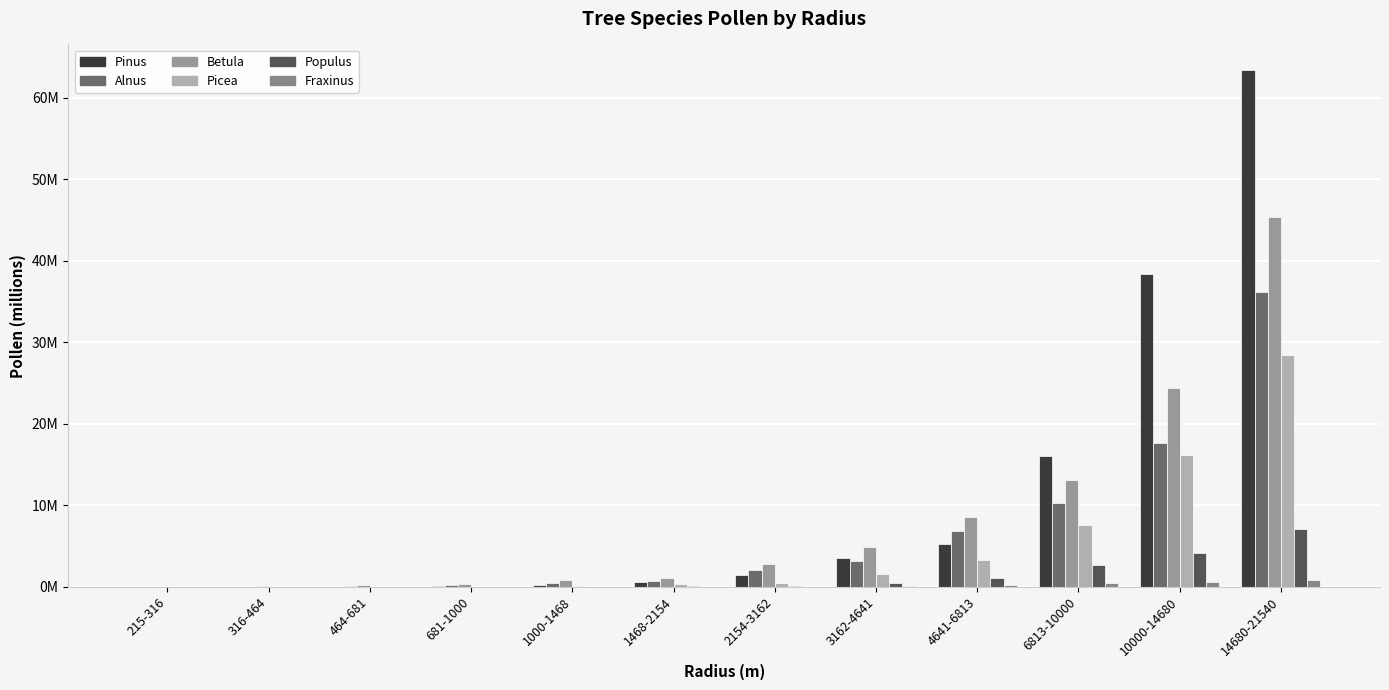

Reading left to right, list all the values displayed in this chart.

Pinus: 0.0	0.0	0.0	0.1	0.2	0.6	1.5	3.5	5.3	16.1	38.4	63.4
Alnus: 0.0	0.0	0.1	0.2	0.4	0.7	2.0	3.2	6.9	10.3	17.6	36.1
Betula: 0.0	0.1	0.2	0.4	0.8	1.1	2.8	4.9	8.5	13.0	24.4	45.3
Picea: 0.0	0.0	0.0	0.0	0.1	0.3	0.5	1.6	3.3	7.6	16.2	28.4
Populus: 0.0	0.0	0.0	0.0	0.0	0.0	0.1	0.4	1.1	2.7	4.2	7.1
Fraxinus: 0.0	0.0	0.0	0.0	0.0	0.0	0.0	0.0	0.2	0.5	0.6	0.9